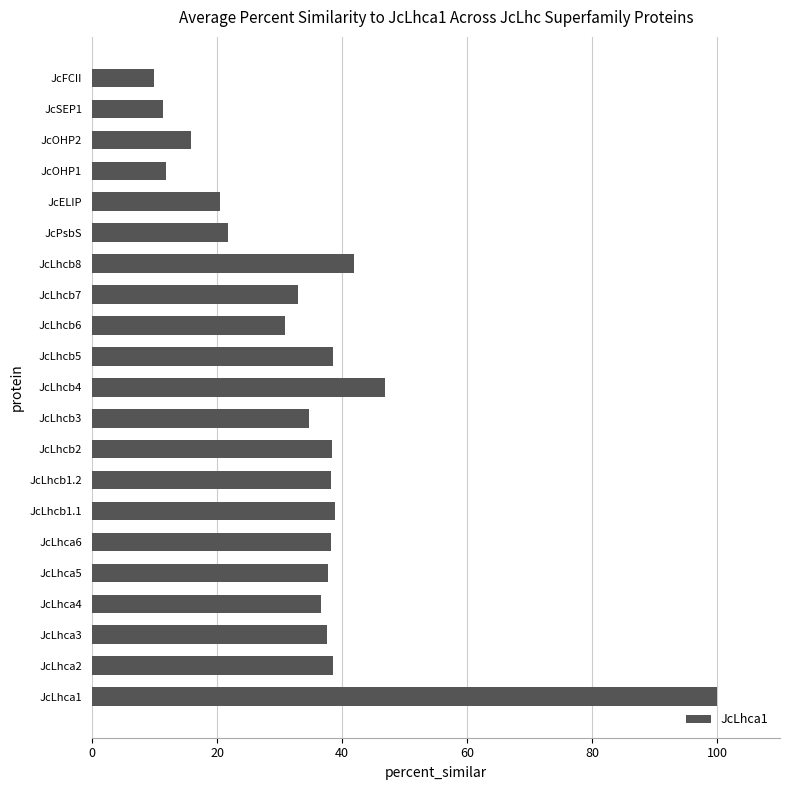

Does the chart contain stacked bars?

No